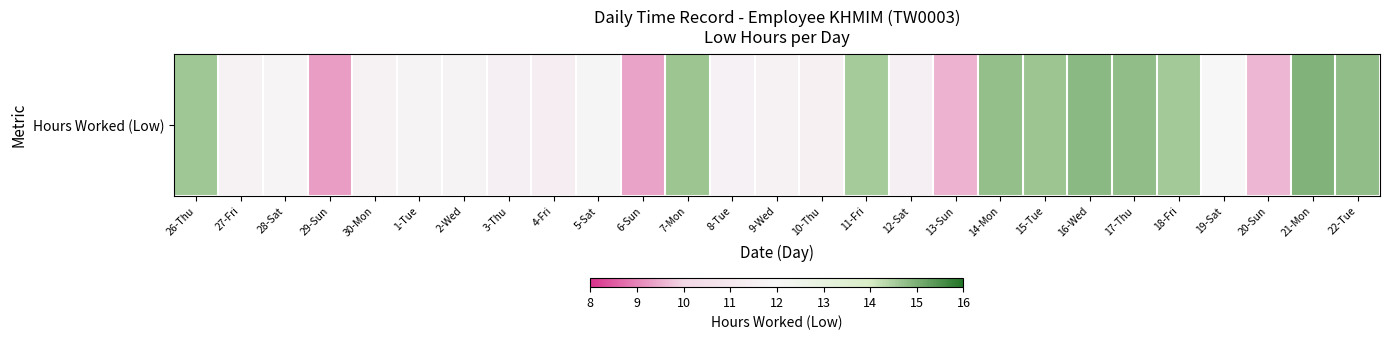

The chart shows a value of 3.0 at 9-Wed. True or false?

False